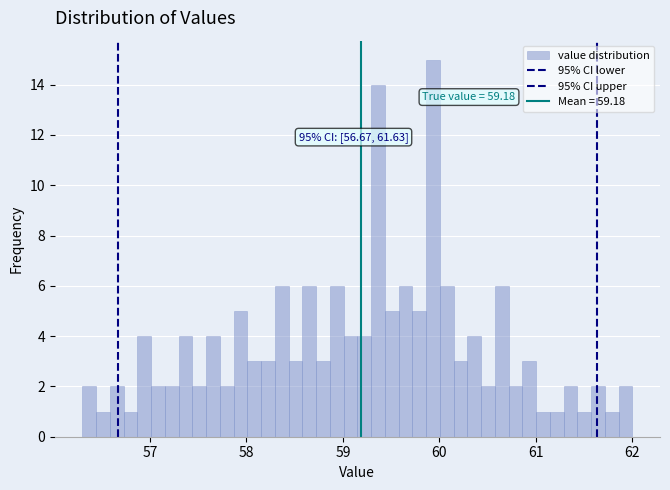

Around what value on the x-axis is the tallest bar? Give the approximate position of its centre, as read against the axis.

59.9